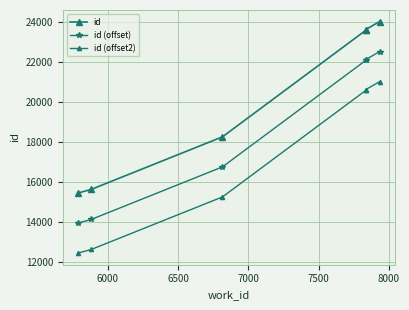

Reading left to right, transcribe all the data shown in this chart.

id: 15441	15624	18249	23566	23607	24005
id (offset): 13941	14124	16749	22066	22107	22505
id (offset2): 12441	12624	15249	20566	20607	21005